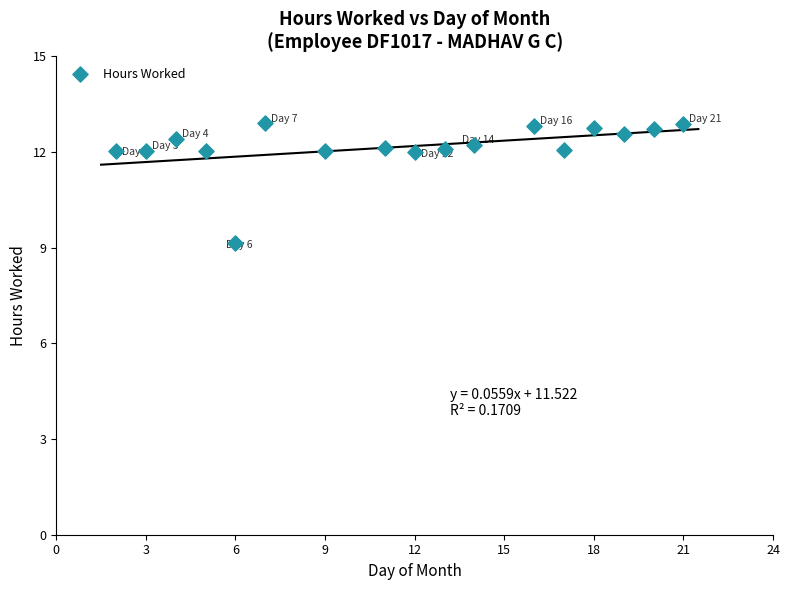

What is the range of Y values (max minus min)?

3.8